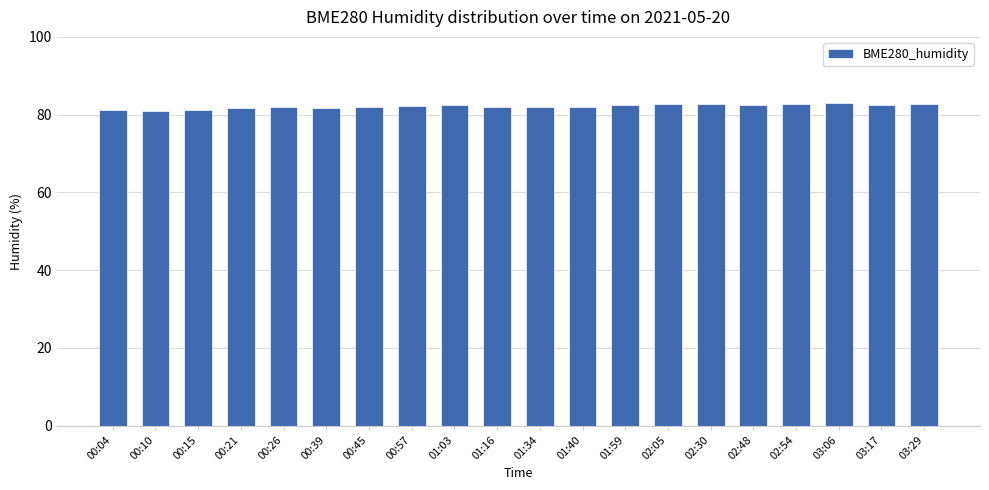

What is the label of the 8th bar from the right?

01:59